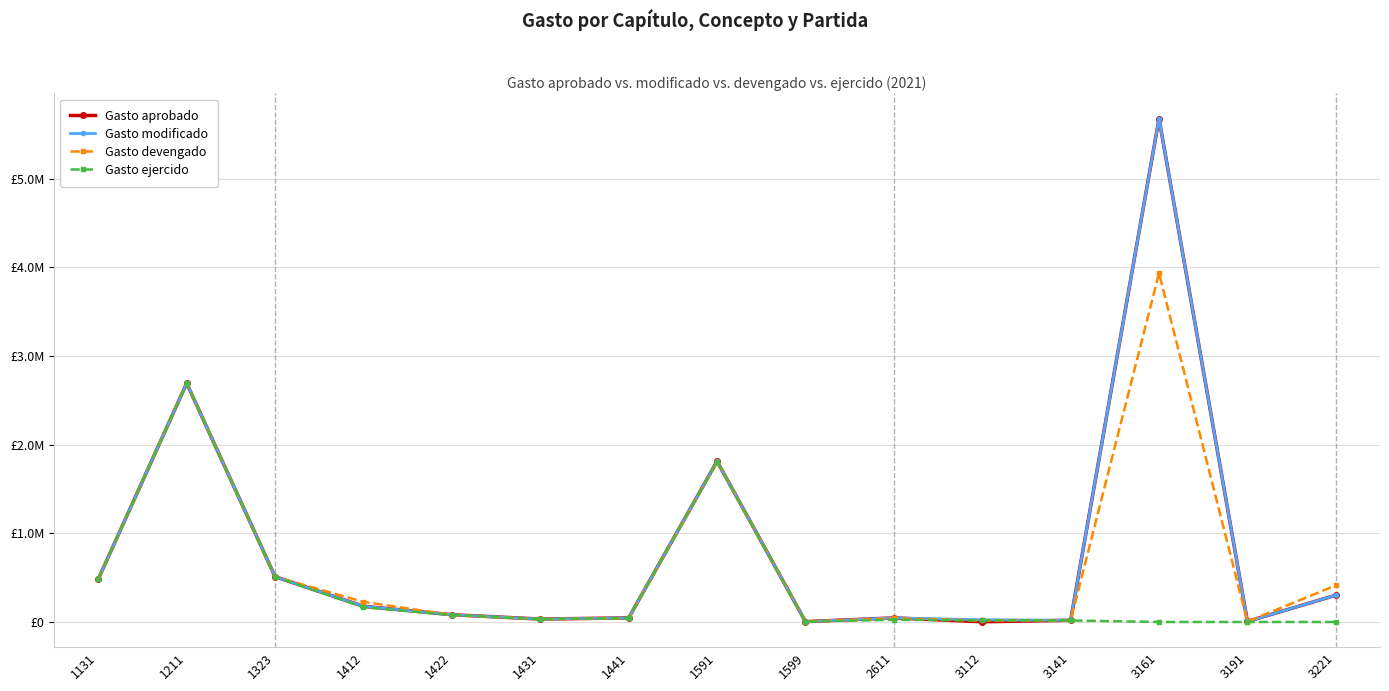

What are all the series names shown in the legend?

Gasto aprobado, Gasto modificado, Gasto devengado, Gasto ejercido